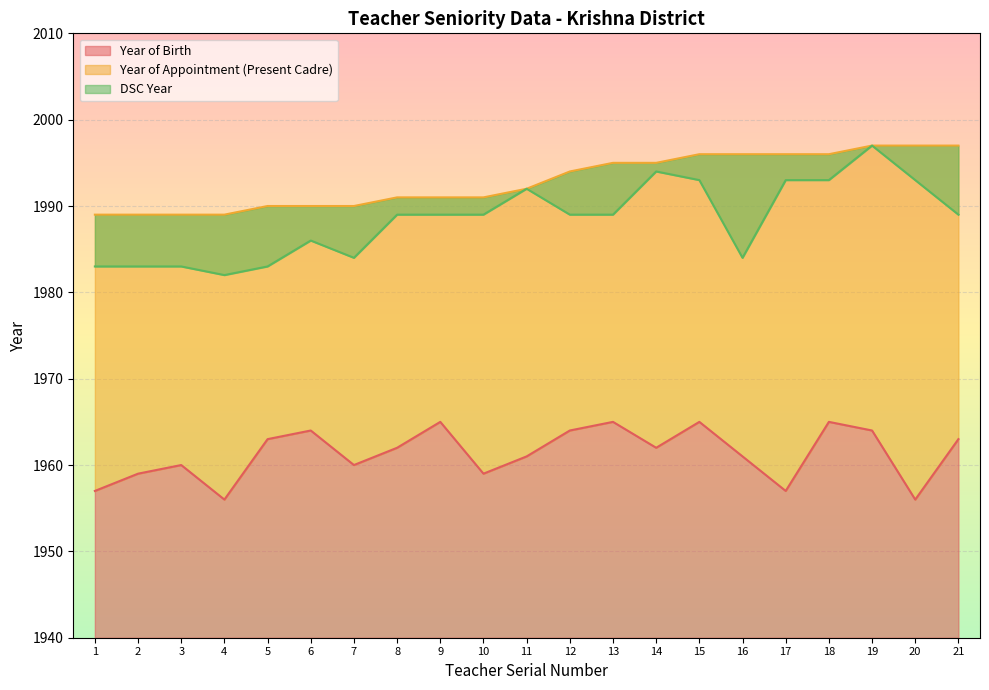

At how many categories does at least one series exceed 1962?

21